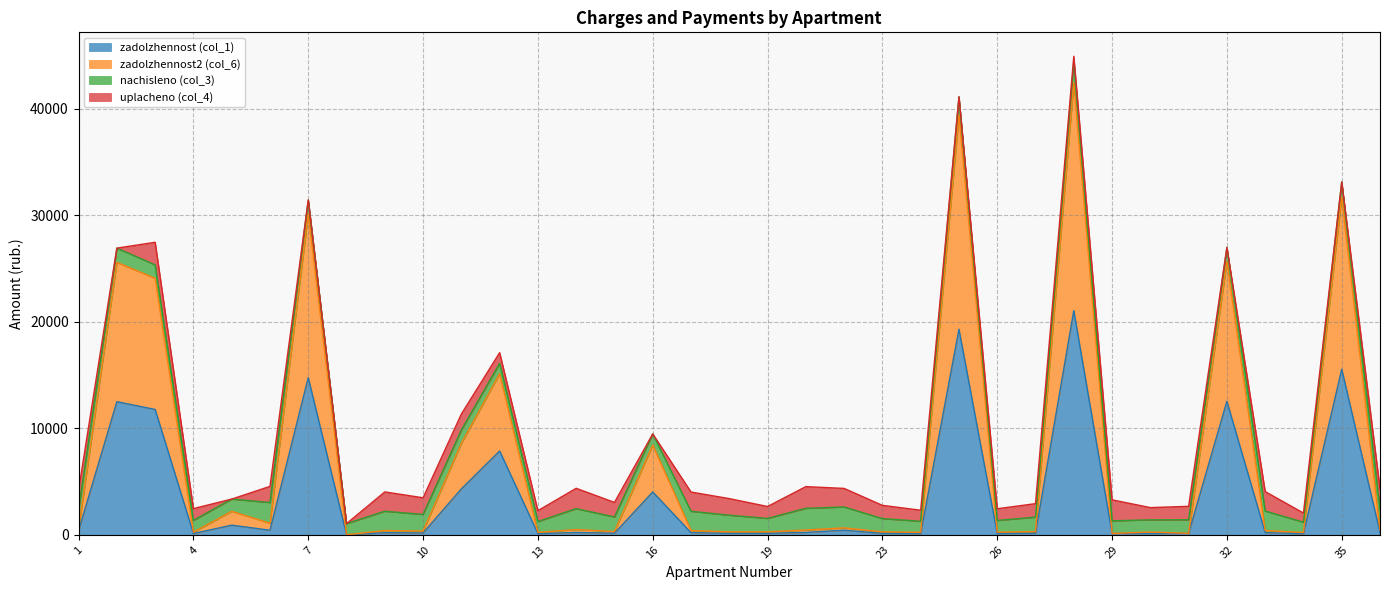

True or false: zadolzhennost (col_1) has a value of 51.2 at 26.

False